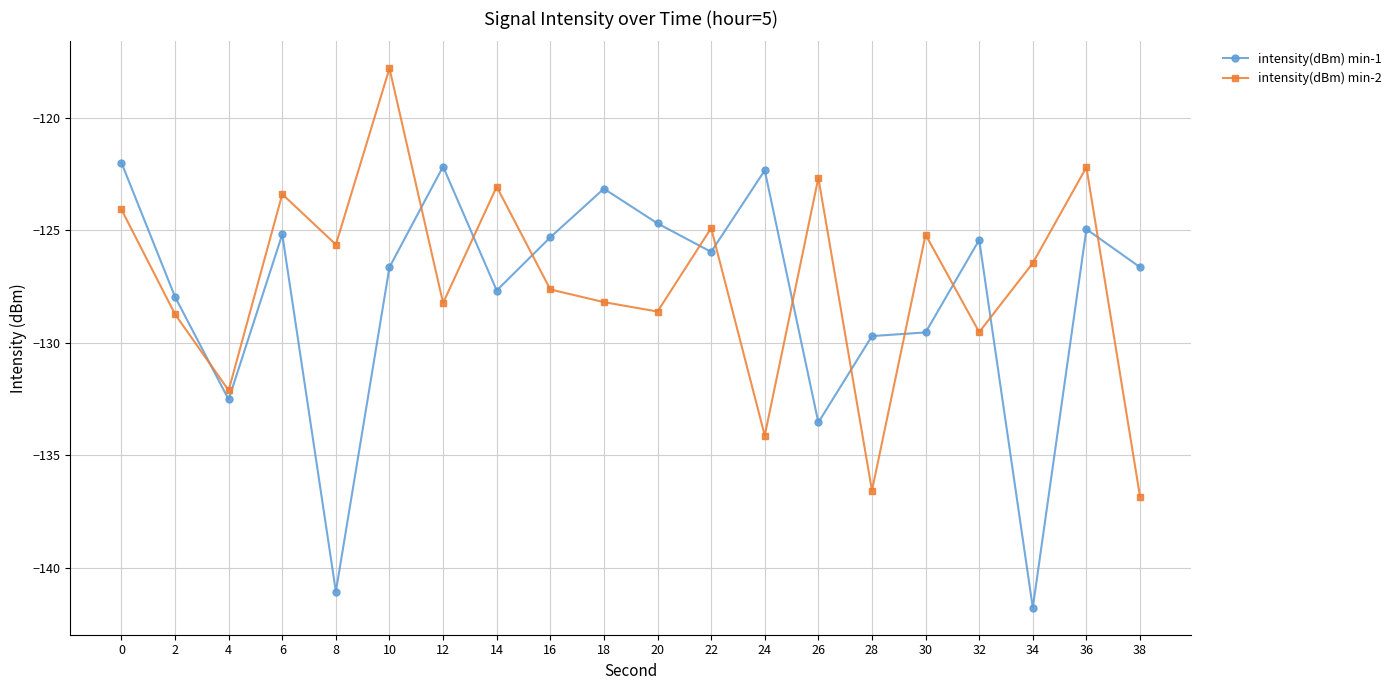

Rank the series by their average value, from lowest to highest.

intensity(dBm) min-1, intensity(dBm) min-2